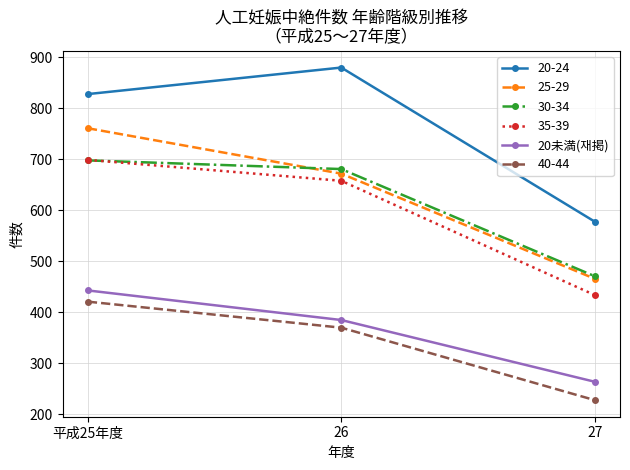

True or false: 40-44 has a value of 68 at 27.

False